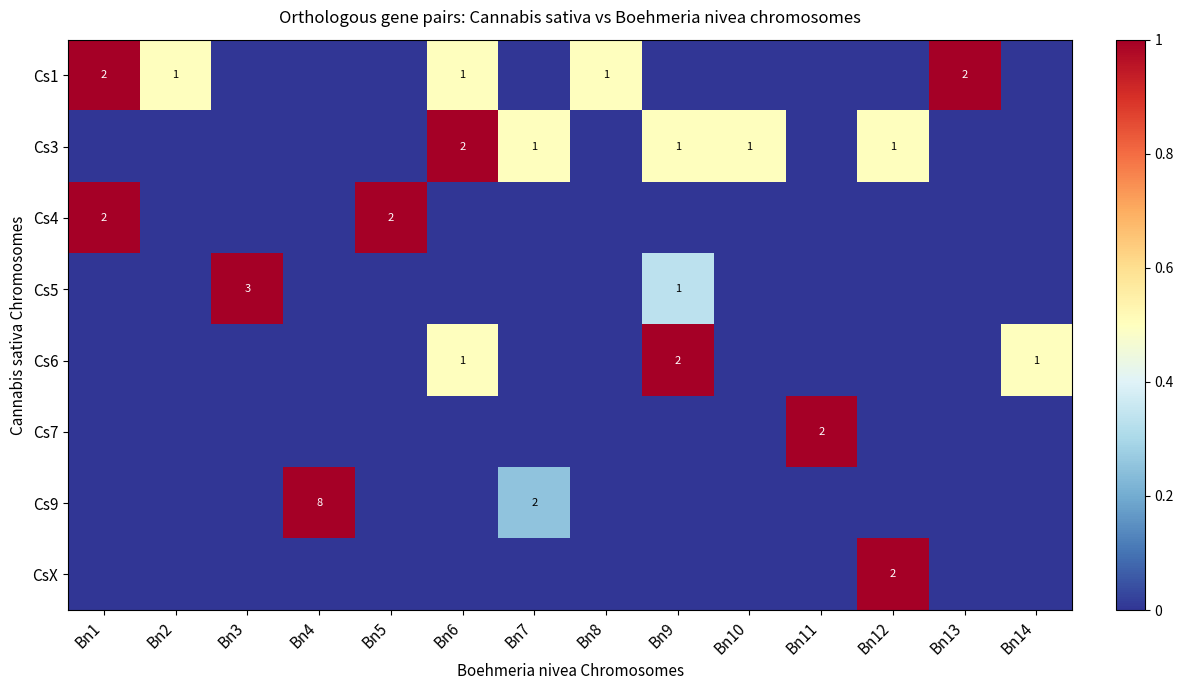

What is the sum of the Cs4 values at Bn1 and Bn5?

4